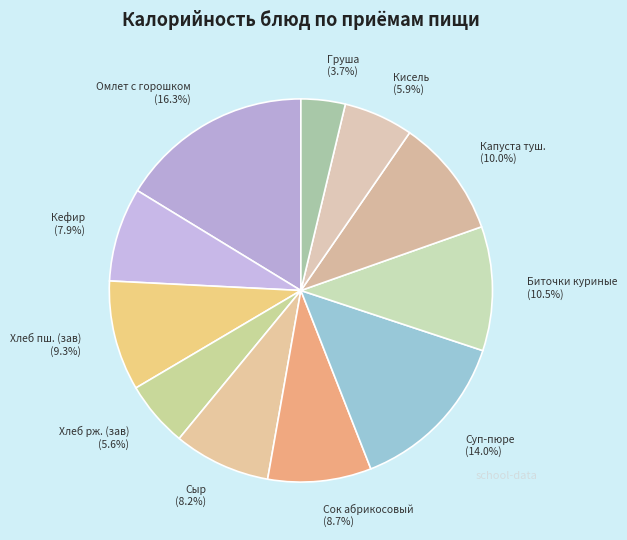

Is there any slice that represents more than half of the pie?

No